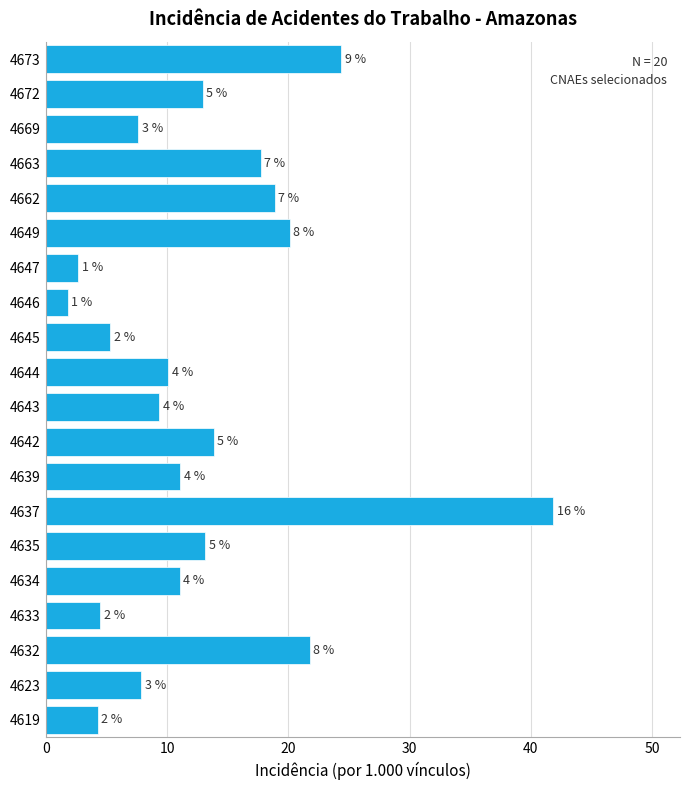

Does the chart contain any negative values?

No